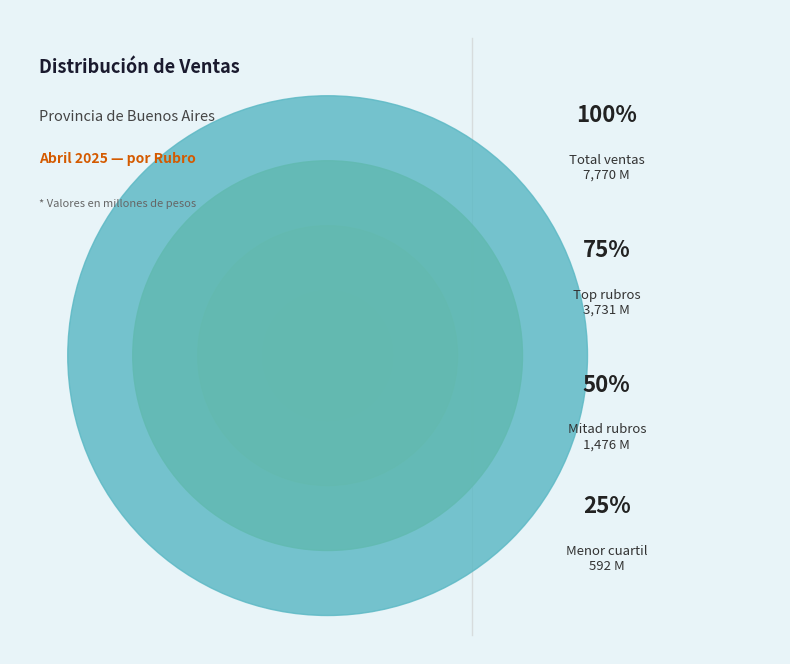

True or false: Panadería accounts for 1% of the total.

False